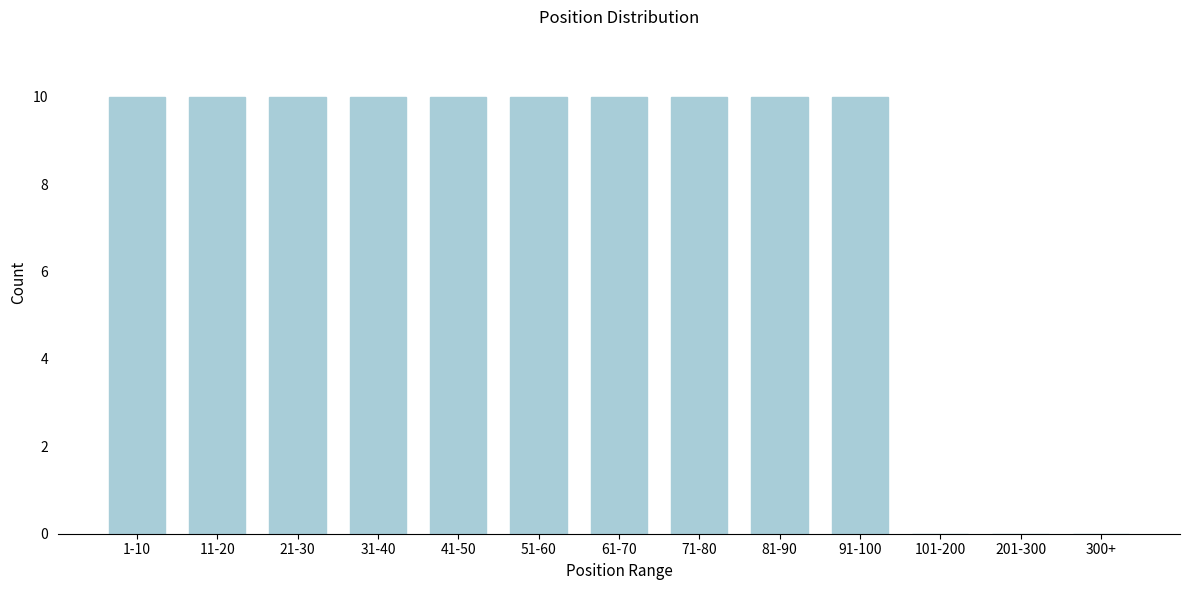

Reading left to right, what are all the values shown in this chart?

1-10=10	11-20=10	21-30=10	31-40=10	41-50=10	51-60=10	61-70=10	71-80=10	81-90=10	91-100=10	101-200=0	201-300=0	300+=0